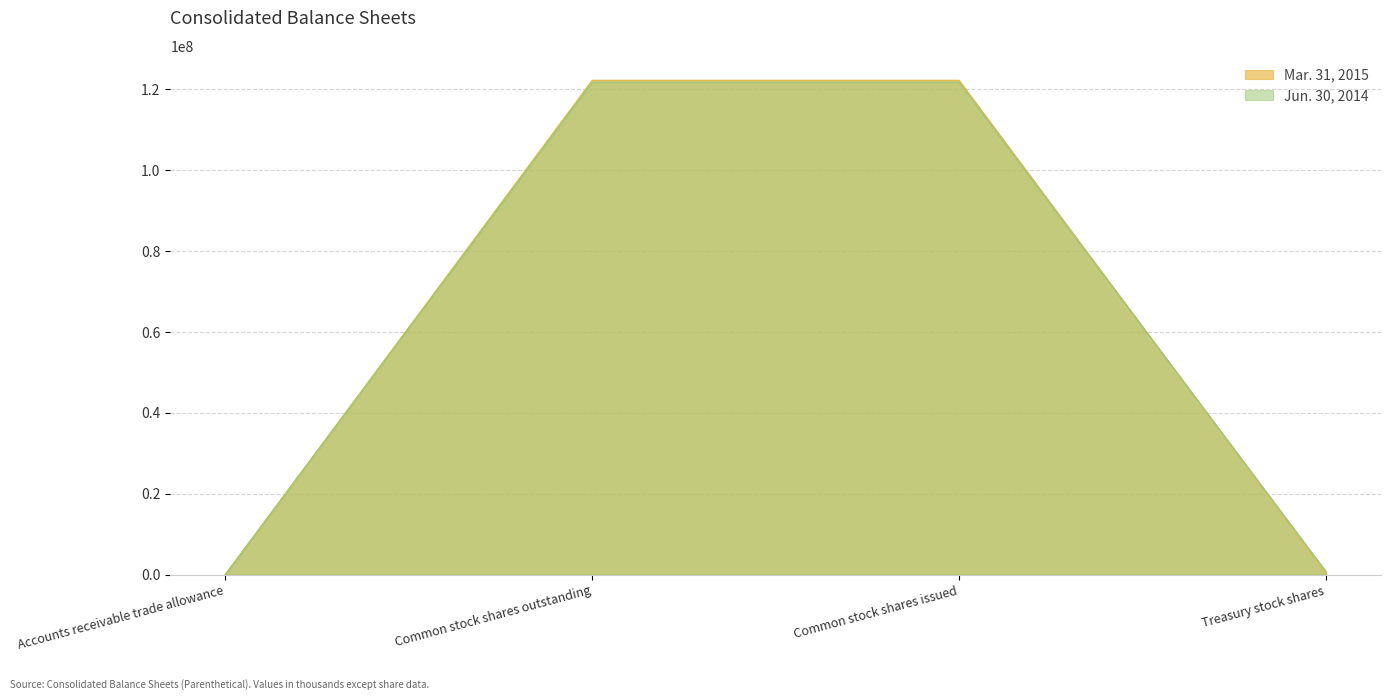

True or false: Jun. 30, 2014 has more than 0 interior local peaks.

False